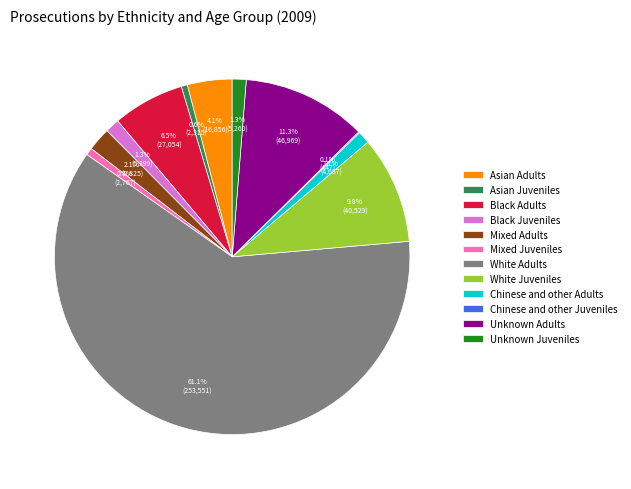

Which slice is the largest?

White Adults